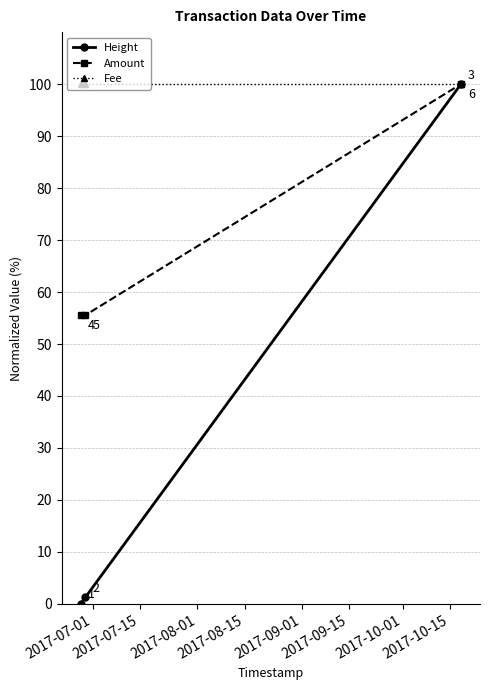

At how many categories does at least one series exceed 33?

3